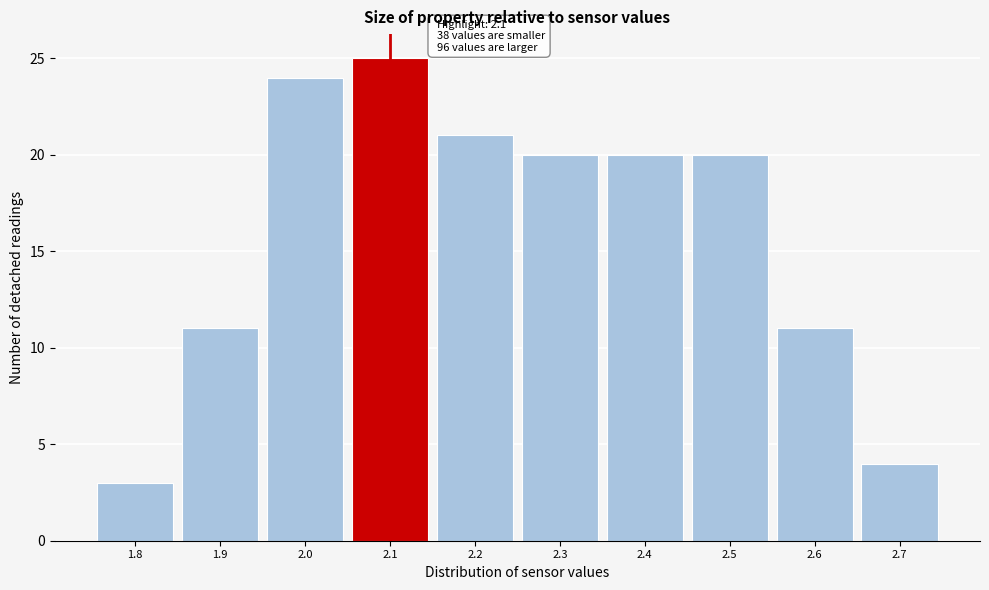

Over which range of the x-axis is the bar tallest?

2.05 to 2.15